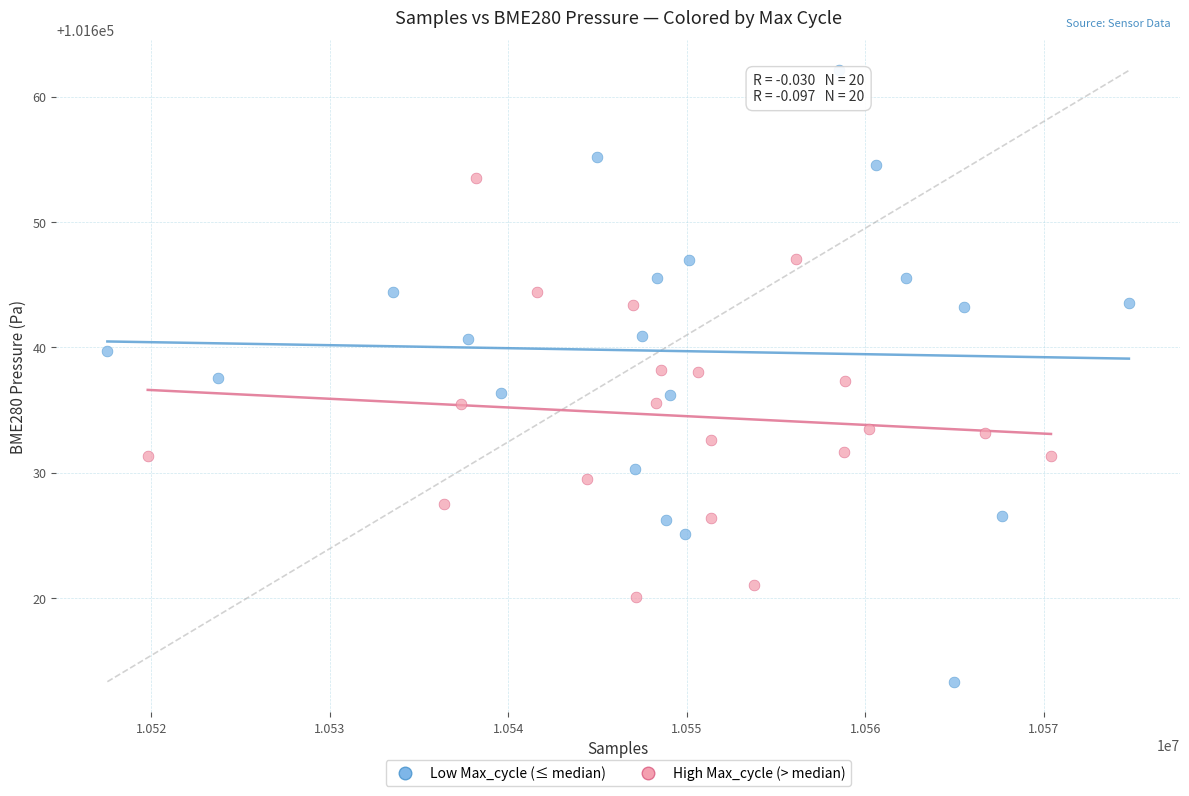

Which series reaches the maximum Y coordinate?

Low Max_cycle (≤ median)